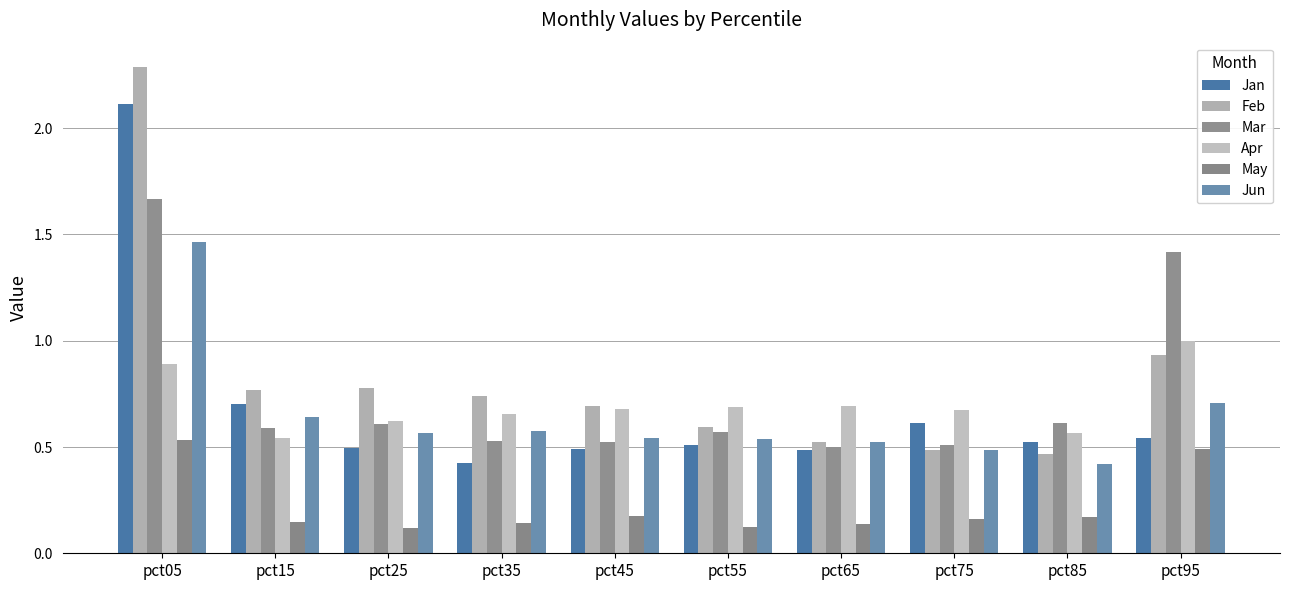

How many bars are there in each group?

6